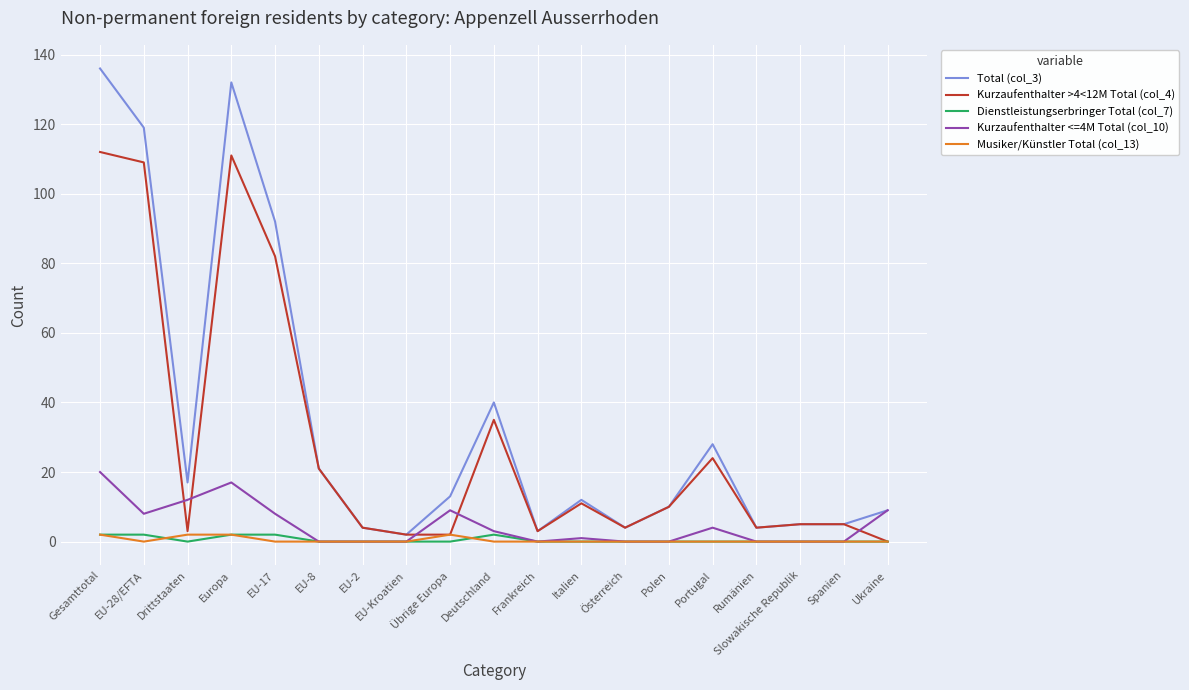

What position from the right is EU-28/EFTA?

18